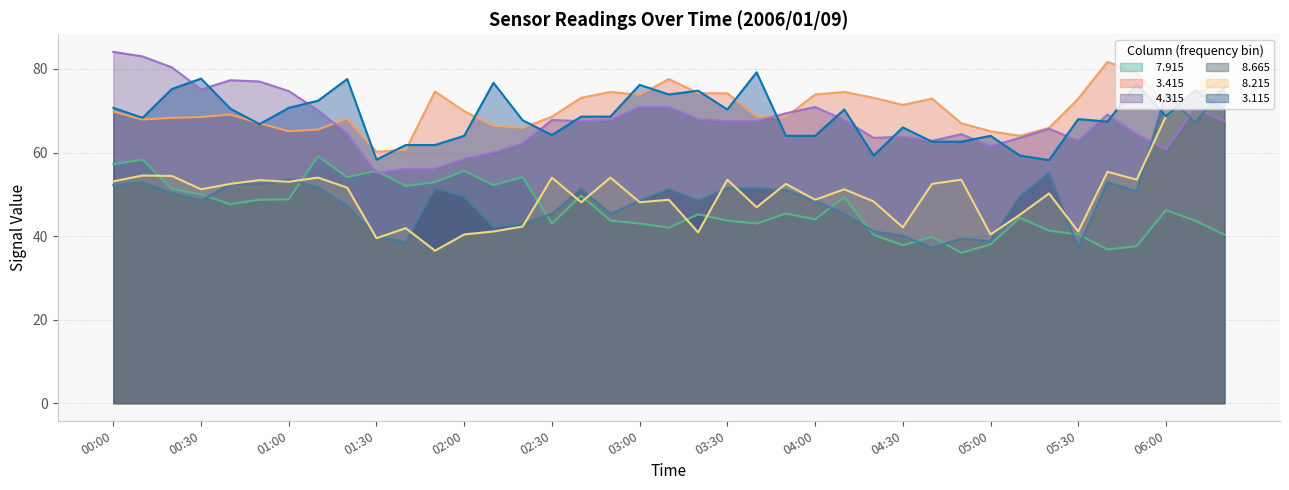

What is the sum of the   8.665 values at 04:10 and 00:10?

98.1